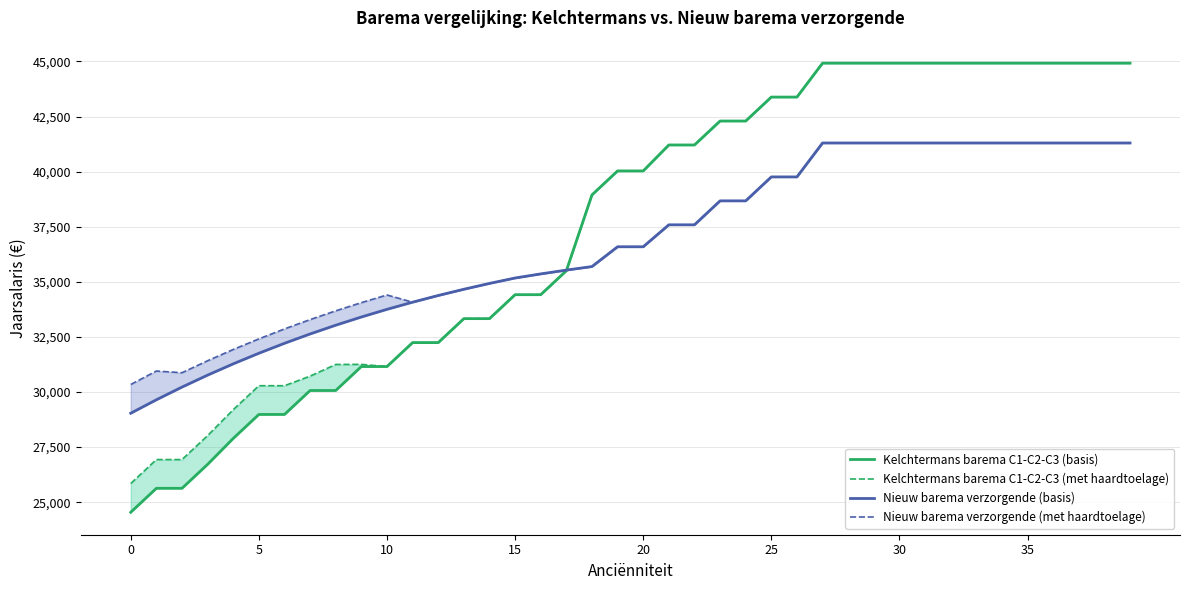

What is the label of the 16th point from the right?

24